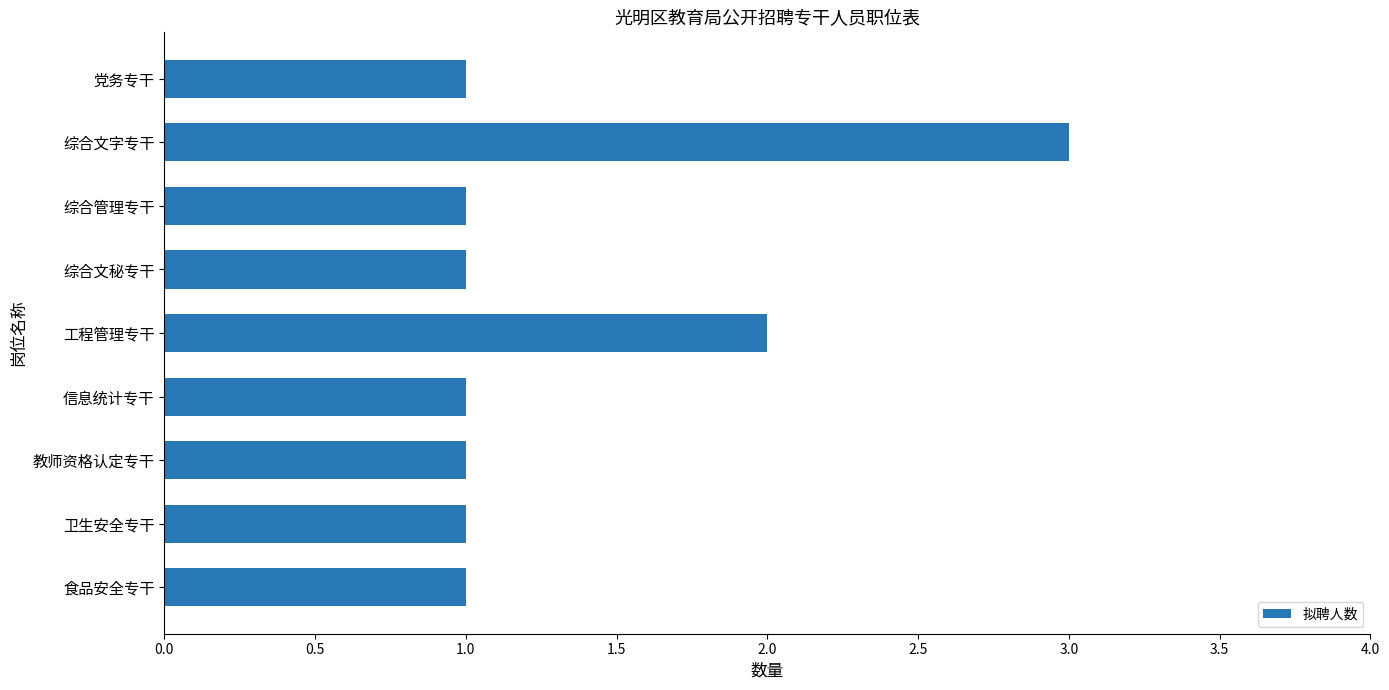

What is the value of the 8th bar from the top?

1